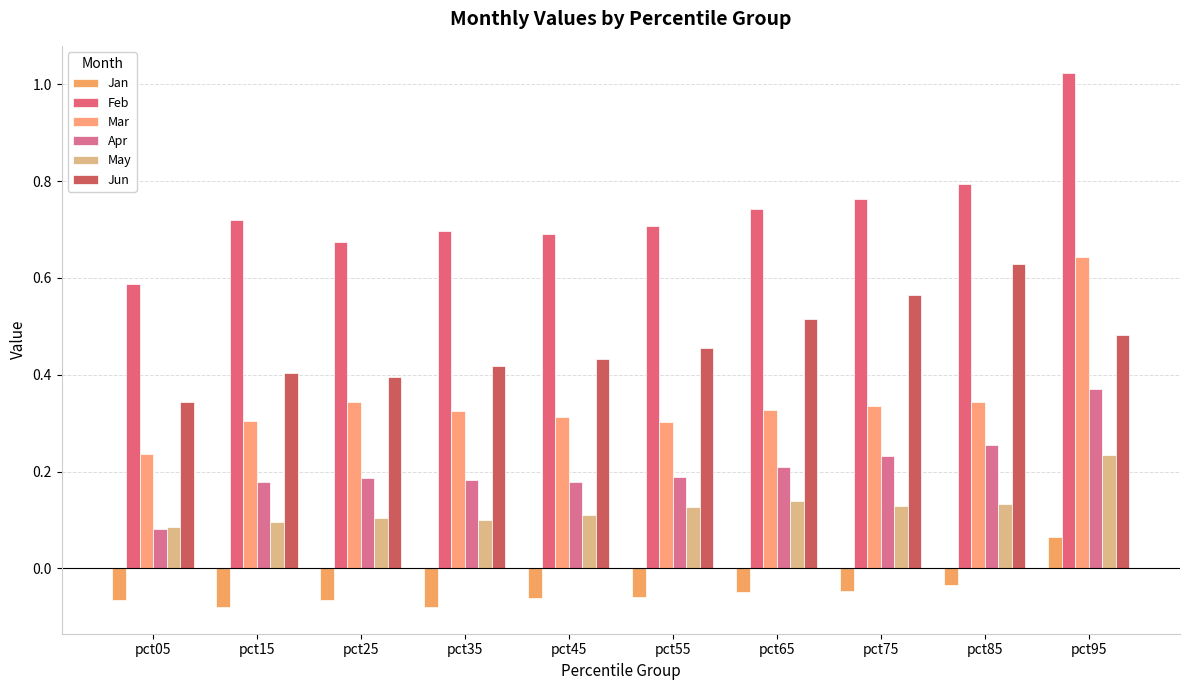

What is the highest value of the Mar series?

0.6